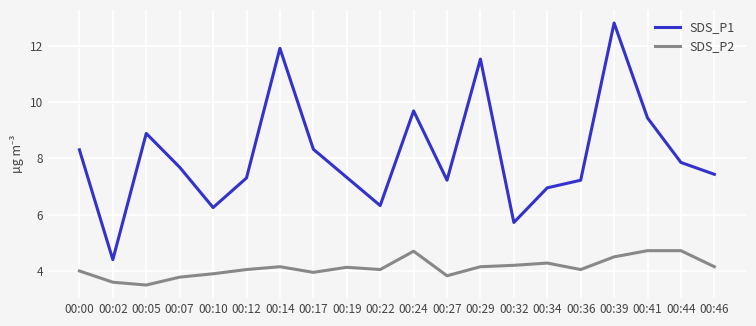

What is the spread (max minus min) of values at 00:24?

5.0